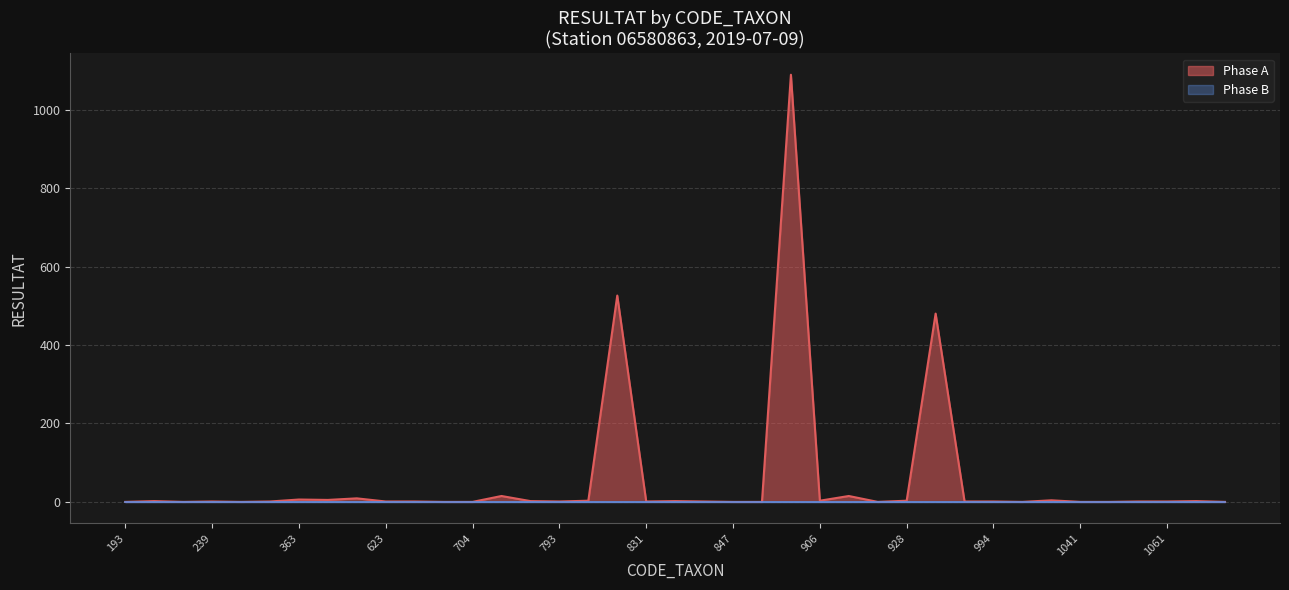

What is the difference between the second highest and second lowest values?

526